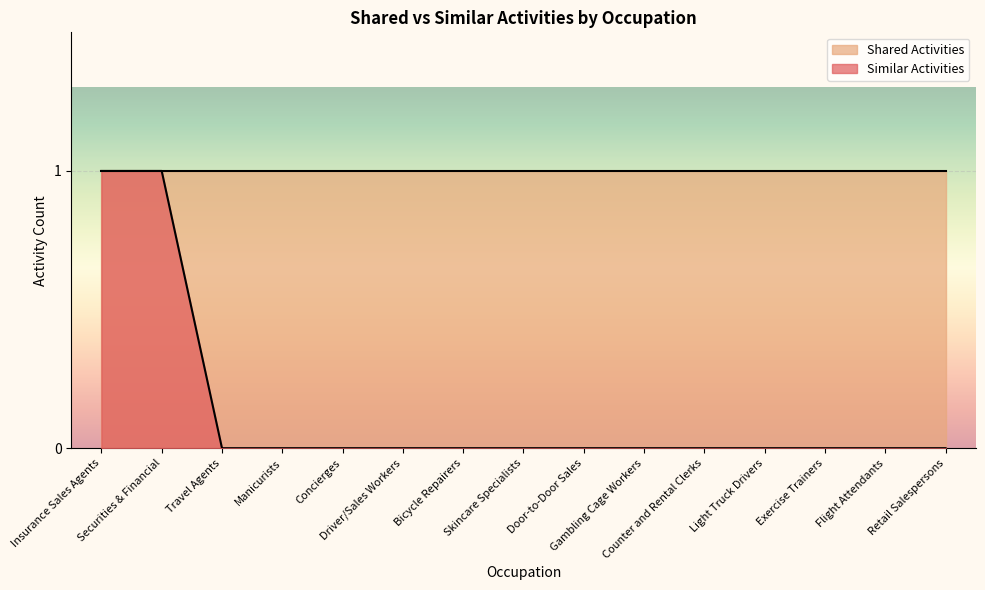

Which category has the lowest value across all series?

Travel Agents